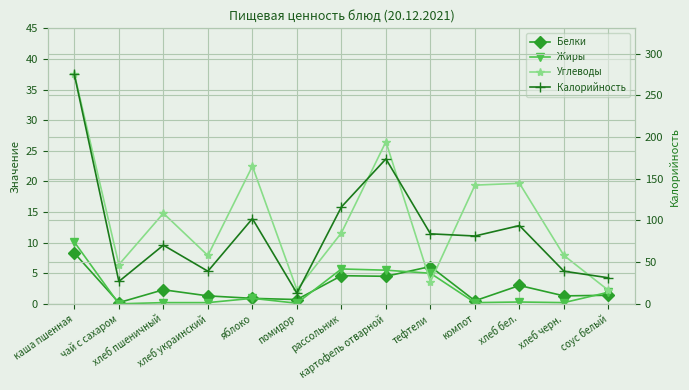

What is the label of the 1st point from the left?

каша пшенная